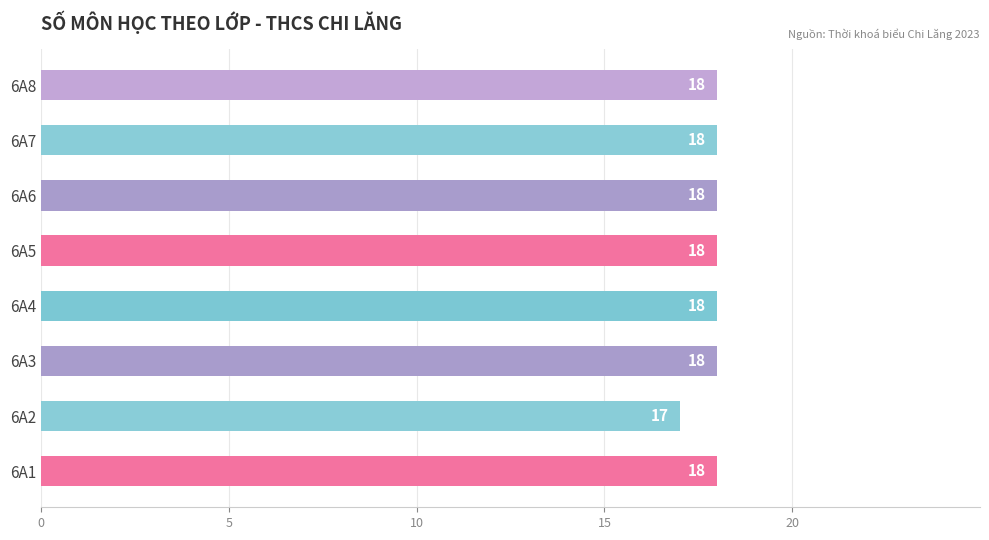

Reading bottom to top, transcribe all the data shown in this chart.

6A1=18	6A2=17	6A3=18	6A4=18	6A5=18	6A6=18	6A7=18	6A8=18